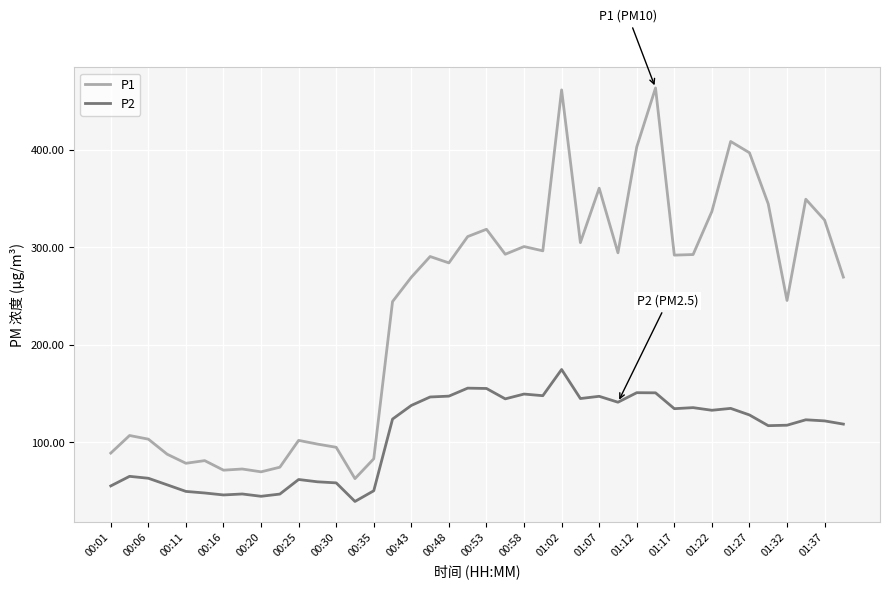

How many distinct data groups are displayed?

2